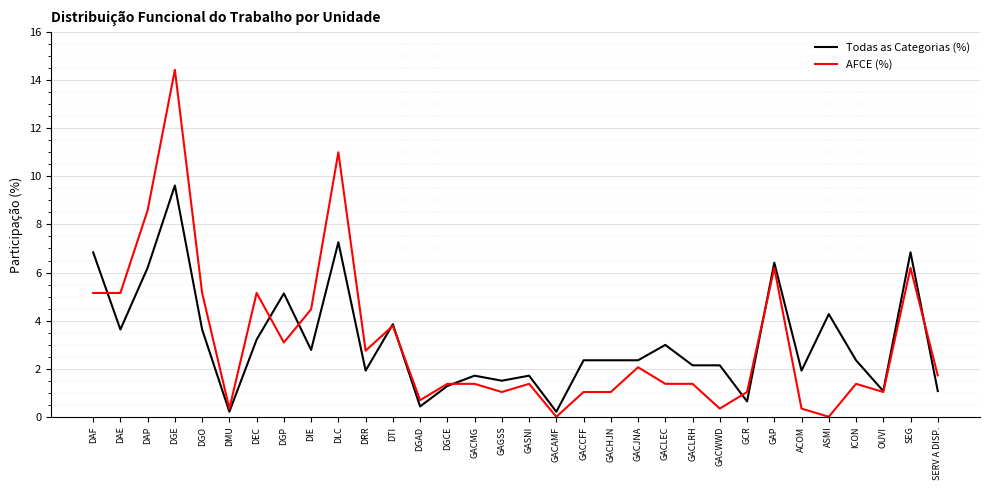

What is the highest value of the AFCE (%) series?

14.4